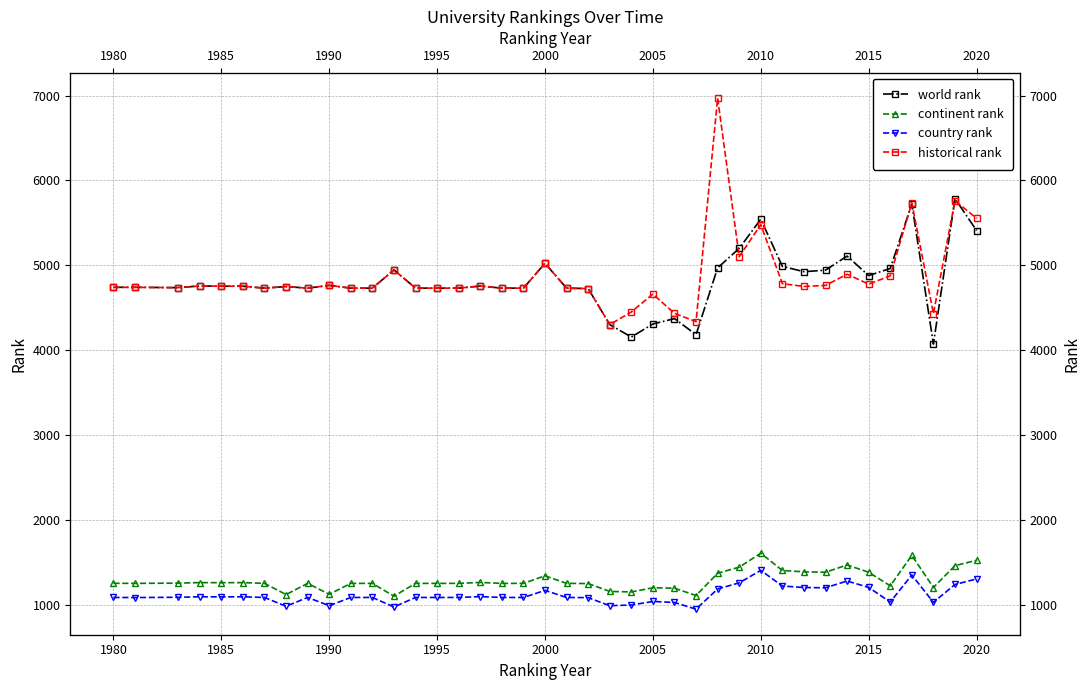

True or false: country rank and historical rank cross at least once.

False